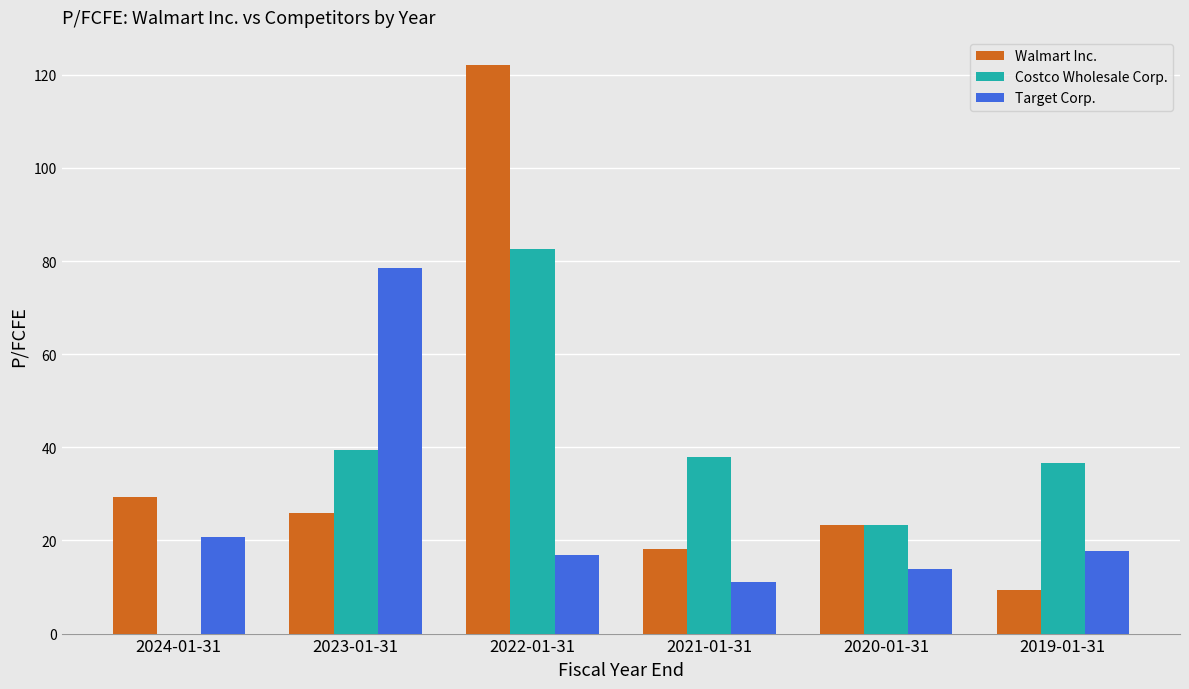

What are all the series names shown in the legend?

Walmart Inc., Costco Wholesale Corp., Target Corp.